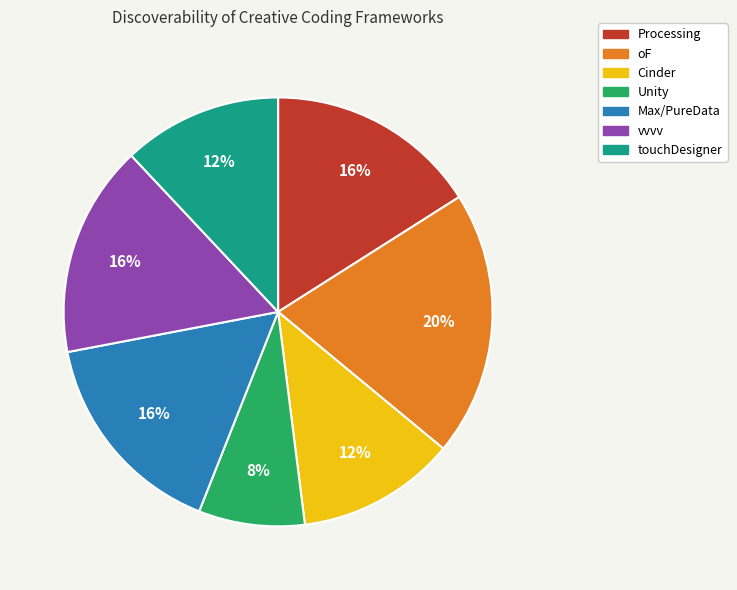

To the nearest percent, what portion does oF represent?

20%